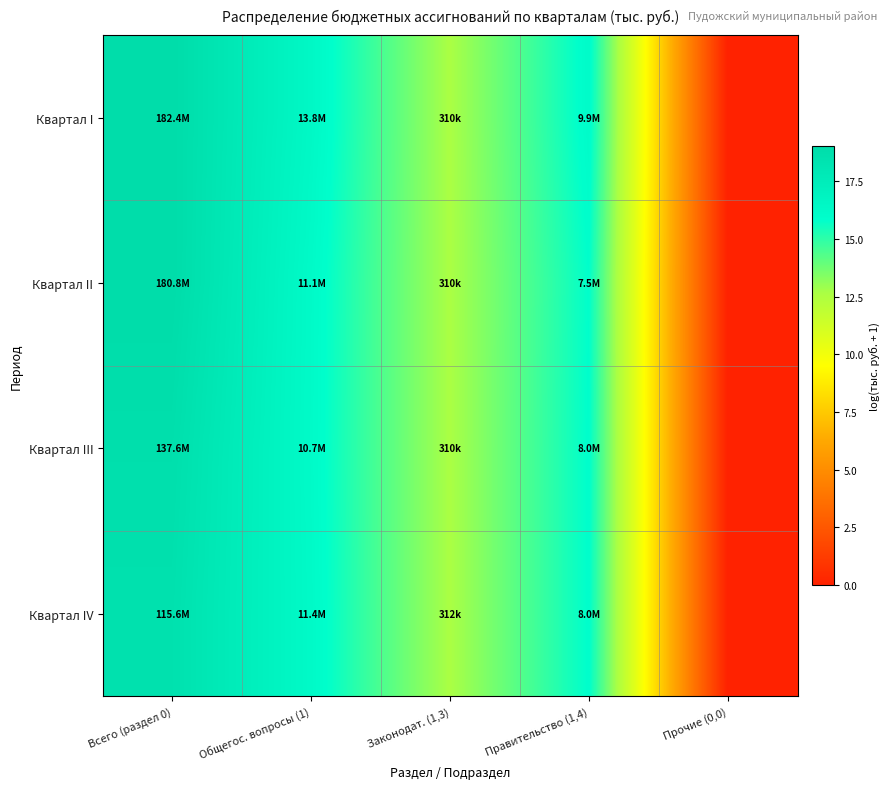

Reading right to left, extract all data points from this chart.

Квартал I: Прочие (0,0)=0.0	Правительство (1,4)=16.1	Законодат. (1,3)=12.6	Общегос. вопросы (1)=16.4	Всего (раздел 0)=19.0
Квартал II: Прочие (0,0)=0.0	Правительство (1,4)=15.8	Законодат. (1,3)=12.6	Общегос. вопросы (1)=16.2	Всего (раздел 0)=19.0
Квартал III: Прочие (0,0)=0.0	Правительство (1,4)=15.9	Законодат. (1,3)=12.6	Общегос. вопросы (1)=16.2	Всего (раздел 0)=18.7
Квартал IV: Прочие (0,0)=0.0	Правительство (1,4)=15.9	Законодат. (1,3)=12.6	Общегос. вопросы (1)=16.3	Всего (раздел 0)=18.6